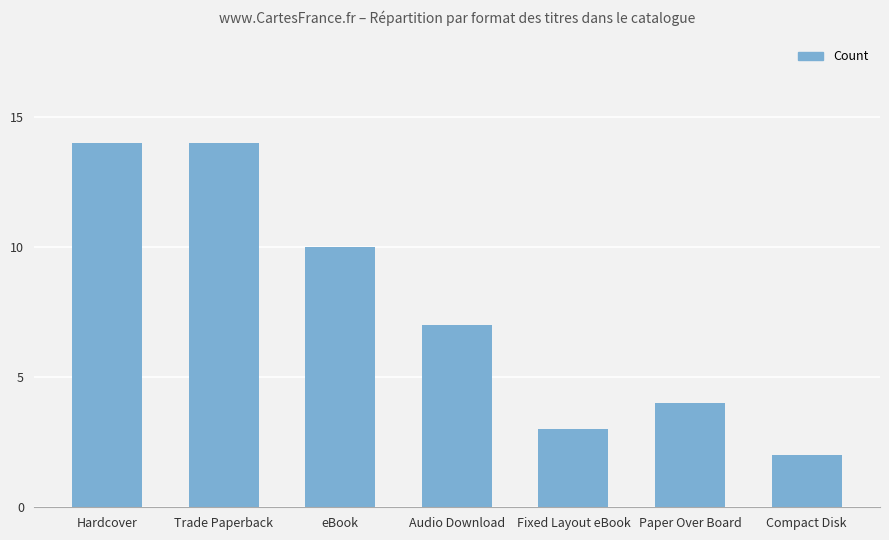

Where is the data nearest to the value 8?

Audio Download